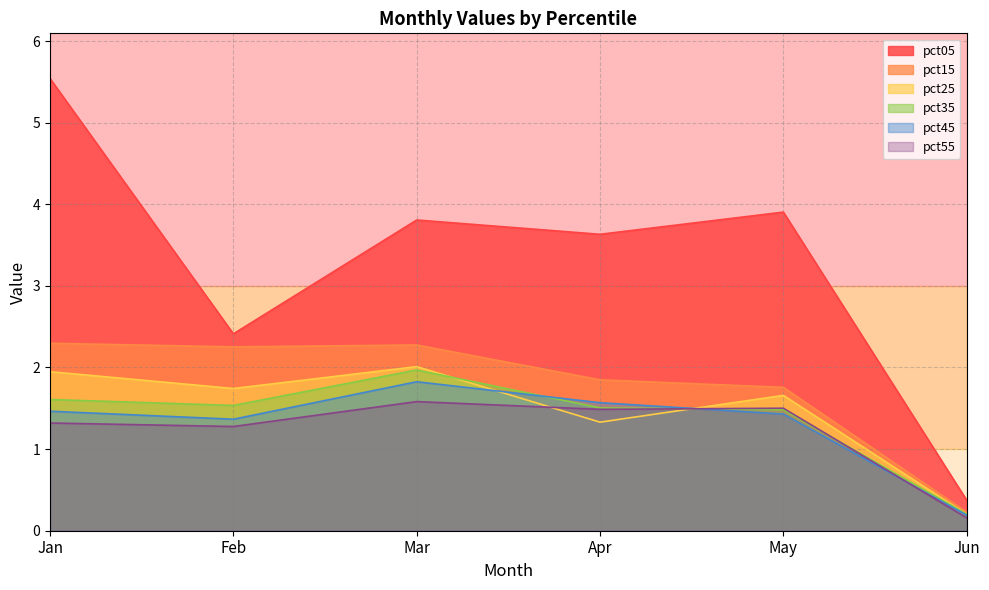

What is the spread (max minus min) of values at Apr?

2.3